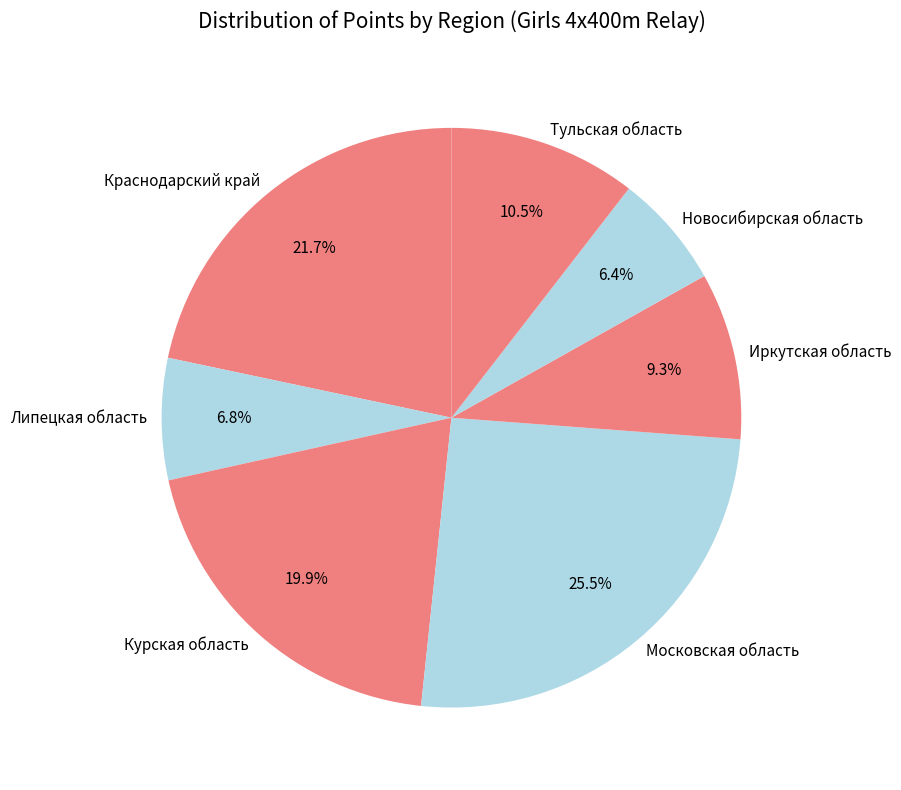

Do Московская область and Курская область together represent more than half of the pie?

No